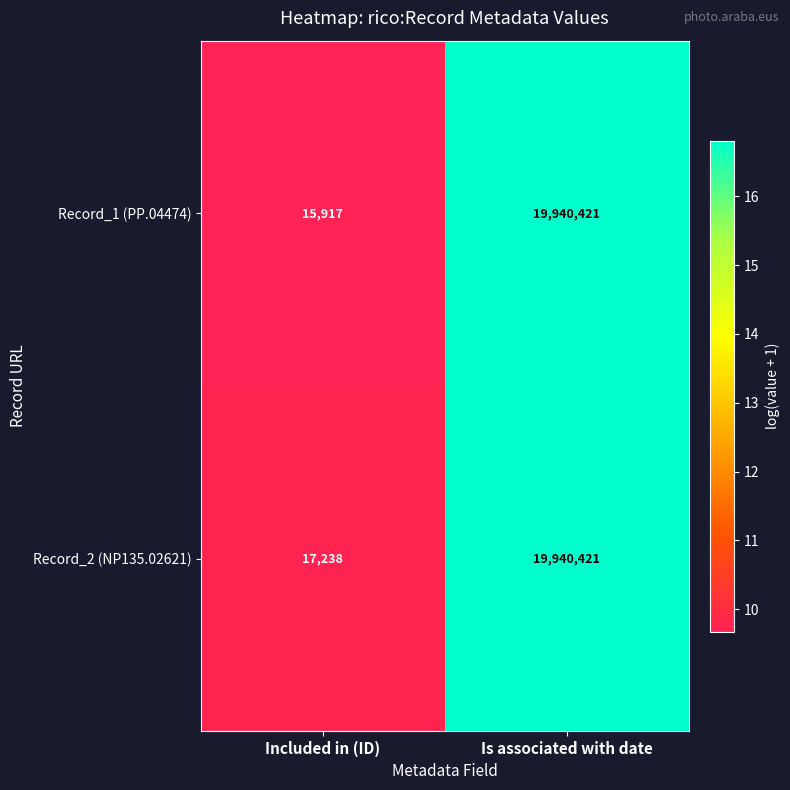

Which series has the largest range (max minus min)?

Record_1 (PP.04474)